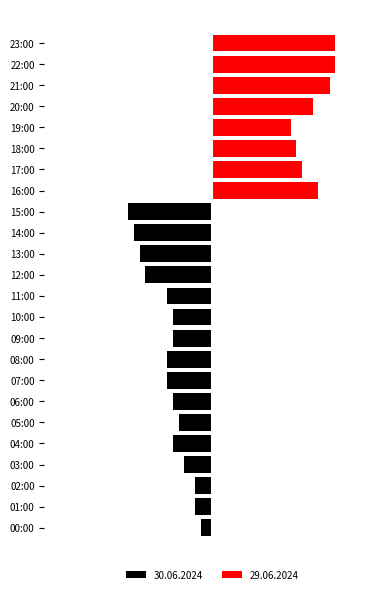

How many data points in 30.06.2024 are less than -5?

12